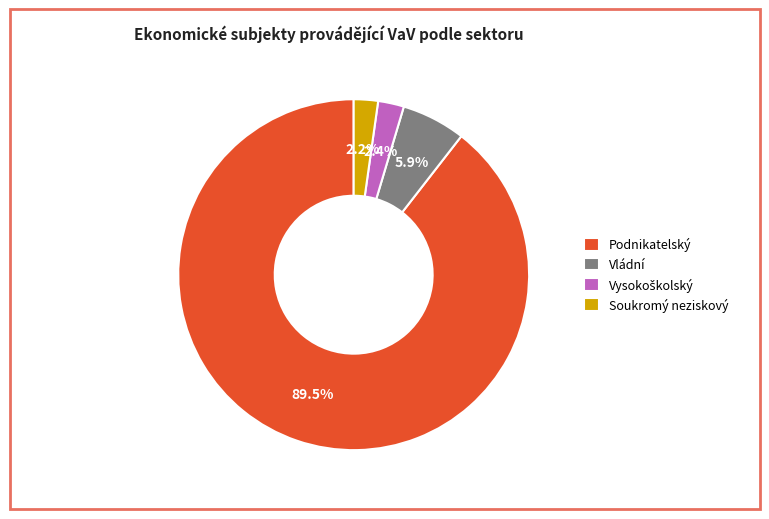

Which slice is the largest?

Podnikatelský